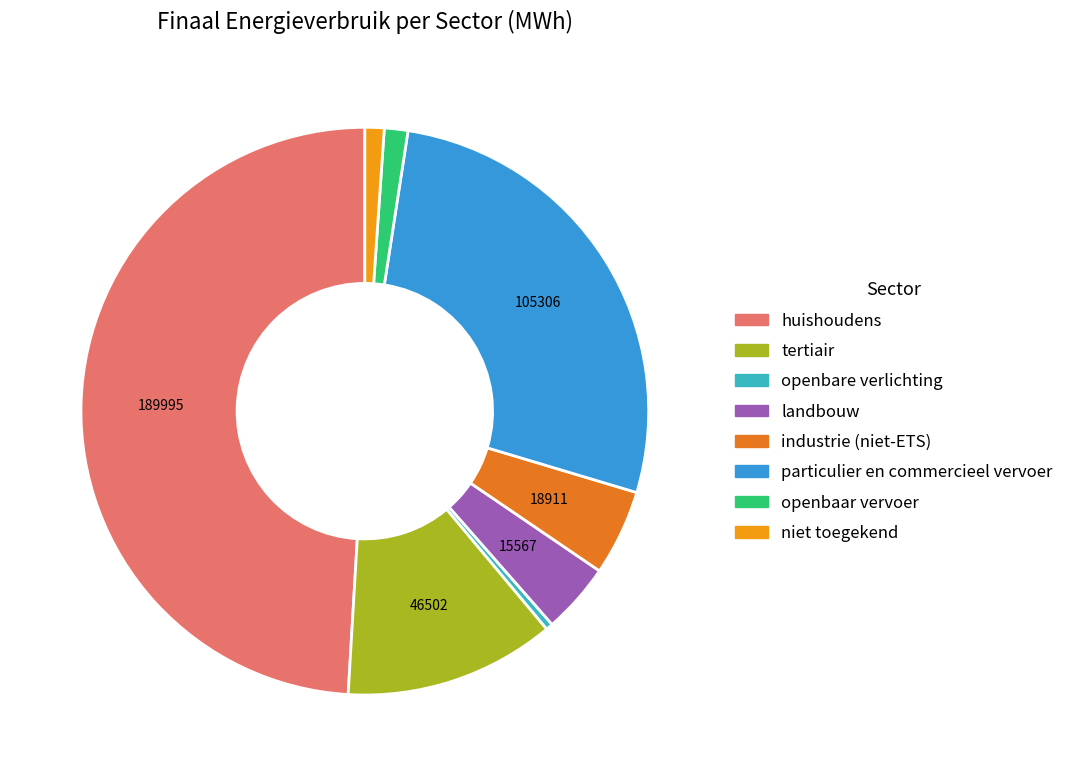

Is industrie (niet-ETS) the majority of the pie?

No